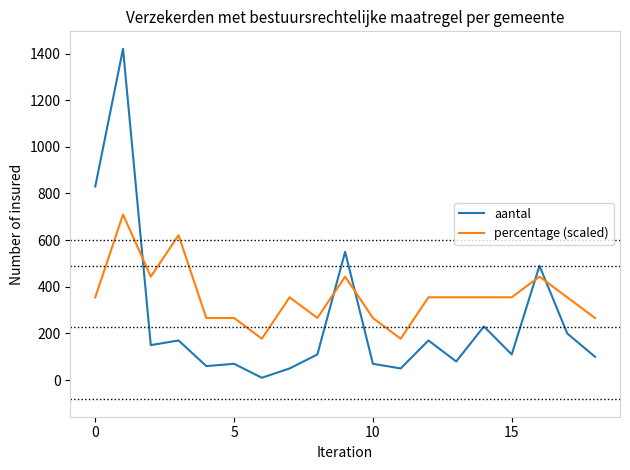

List the series in order of their overall mean, lowest first.

aantal, percentage (scaled)